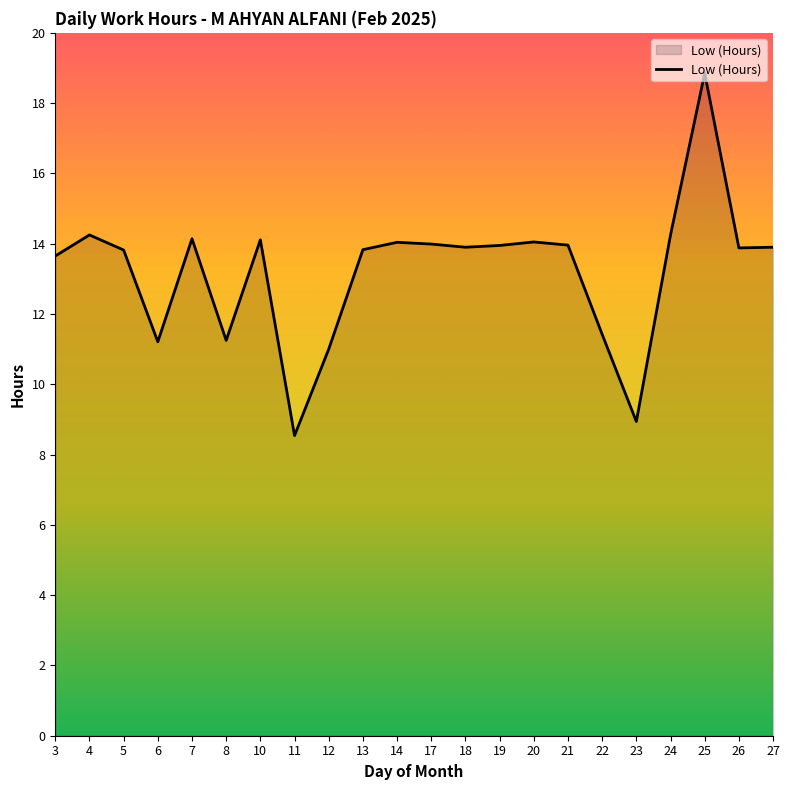

How many series are shown in this chart?

1